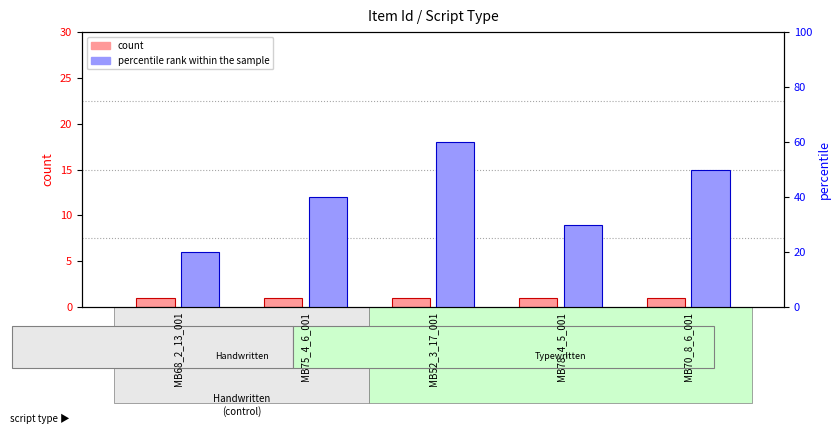

What is the label of the 1st bar from the right?

MB70_8_6_001